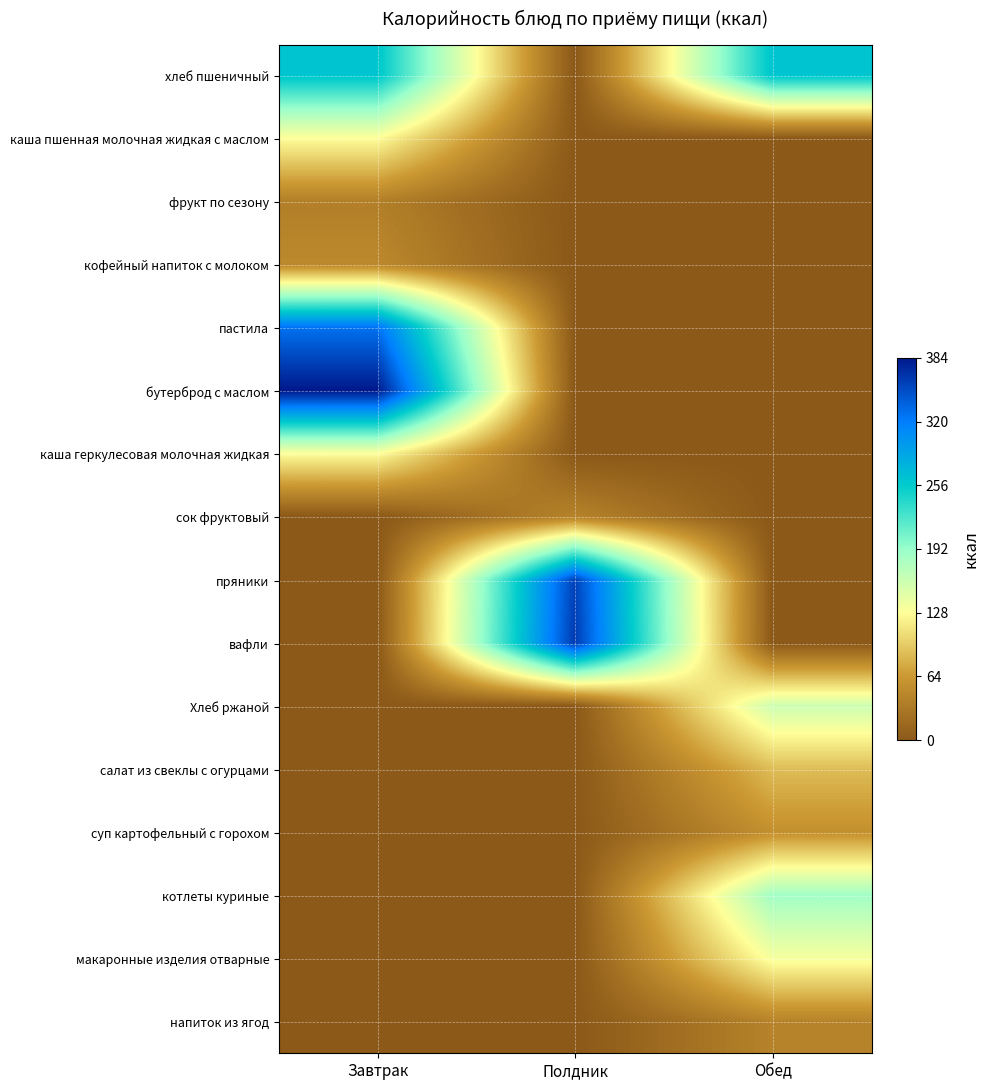

Reading right to left, transcribe all the data shown in this chart.

хлеб пшеничный: Обед=261.0	Полдник=0.0	Завтрак=261.0
каша пшенная молочная жидкая с маслом: Обед=0.0	Полдник=0.0	Завтрак=128.0
фрукт по сезону: Обед=0.0	Полдник=0.0	Завтрак=39.0
кофейный напиток с молоком: Обед=0.0	Полдник=0.0	Завтрак=49.0
пастила: Обед=0.0	Полдник=0.0	Завтрак=328.0
бутерброд с маслом: Обед=0.0	Полдник=0.0	Завтрак=384.0
каша геркулесовая молочная жидкая: Обед=0.0	Полдник=0.0	Завтрак=128.0
сок фруктовый: Обед=0.0	Полдник=43.3	Завтрак=0.0
пряники: Обед=0.0	Полдник=358.0	Завтрак=0.0
вафли: Обед=0.0	Полдник=362.4	Завтрак=0.0
Хлеб ржаной: Обед=160.0	Полдник=0.0	Завтрак=0.0
салат из свеклы с огурцами: Обед=87.0	Полдник=0.0	Завтрак=0.0
суп картофельный с горохом: Обед=56.0	Полдник=0.0	Завтрак=0.0
котлеты куриные: Обед=186.0	Полдник=0.0	Завтрак=0.0
макаронные изделия отварные: Обед=134.0	Полдник=0.0	Завтрак=0.0
напиток из ягод: Обед=43.0	Полдник=0.0	Завтрак=0.0